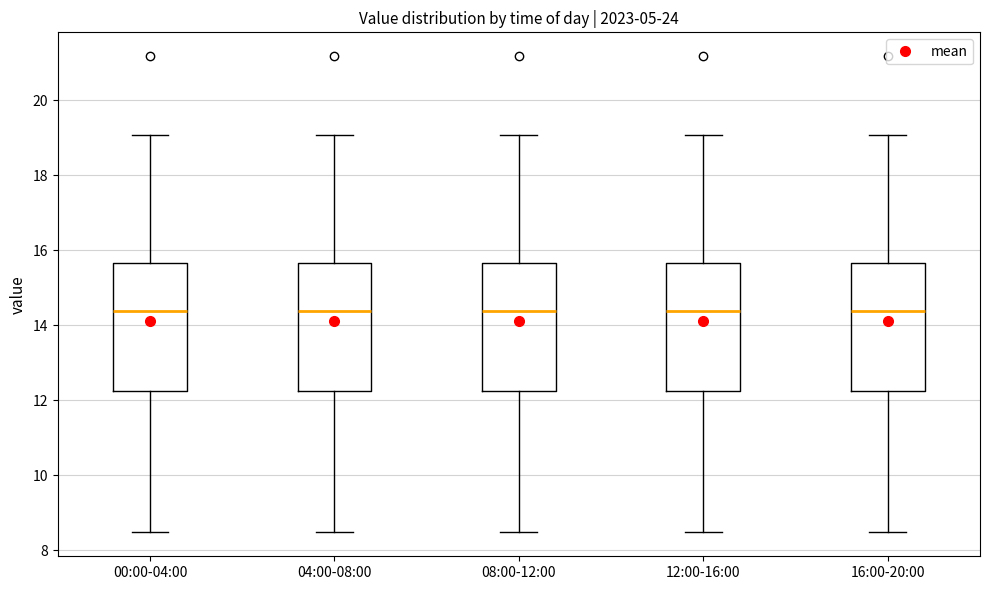

Reading left to right, transcribe this box plot: for each box, give where its median line is, the range the box spans, and where its two whiskers end, as read against the y-axis. The values are not printed on the chart, so give them approximately, as read against the axis.

00:00-04:00: median 14.4, box 12.2 to 15.6, whiskers 8.4 to 19.0
04:00-08:00: median 14.4, box 12.2 to 15.6, whiskers 8.4 to 19.0
08:00-12:00: median 14.4, box 12.2 to 15.6, whiskers 8.4 to 19.0
12:00-16:00: median 14.4, box 12.2 to 15.6, whiskers 8.4 to 19.0
16:00-20:00: median 14.4, box 12.2 to 15.6, whiskers 8.4 to 19.0